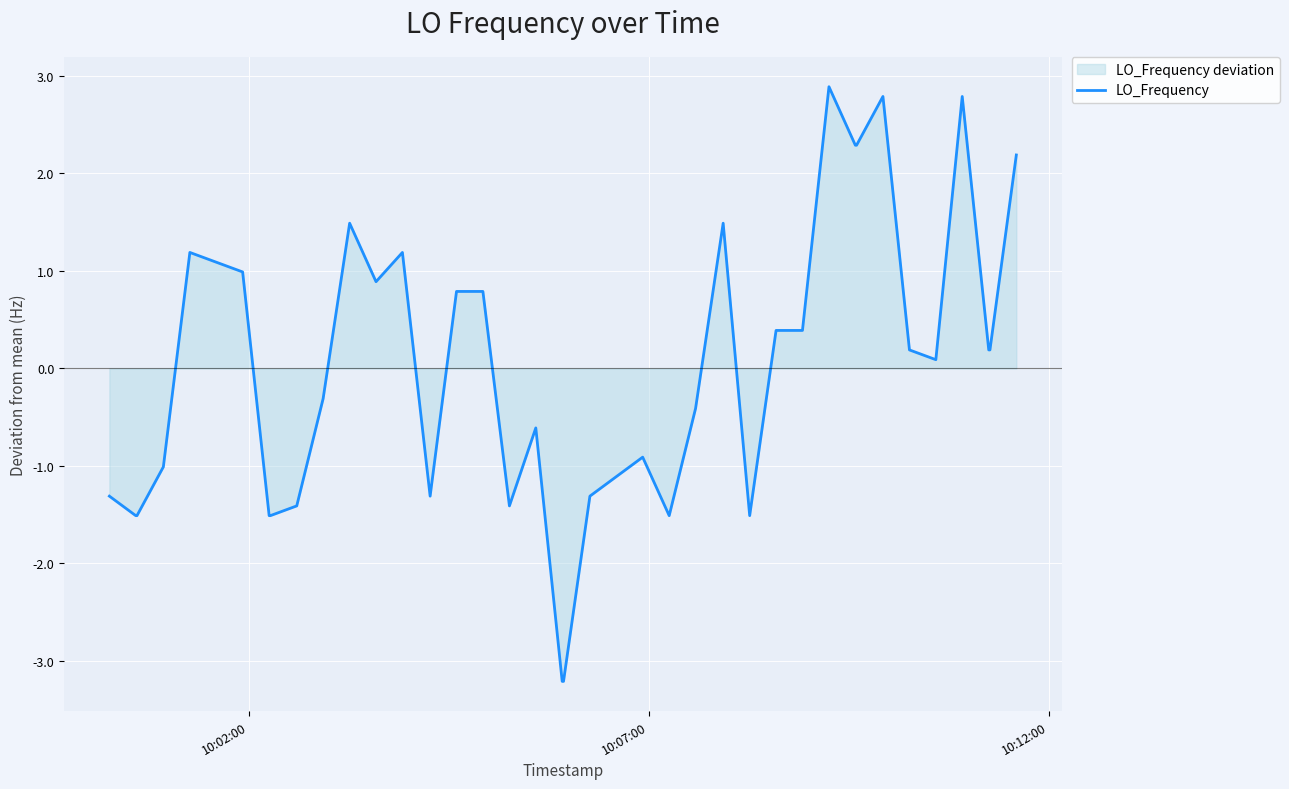

What is the smallest value displayed?

-3.2